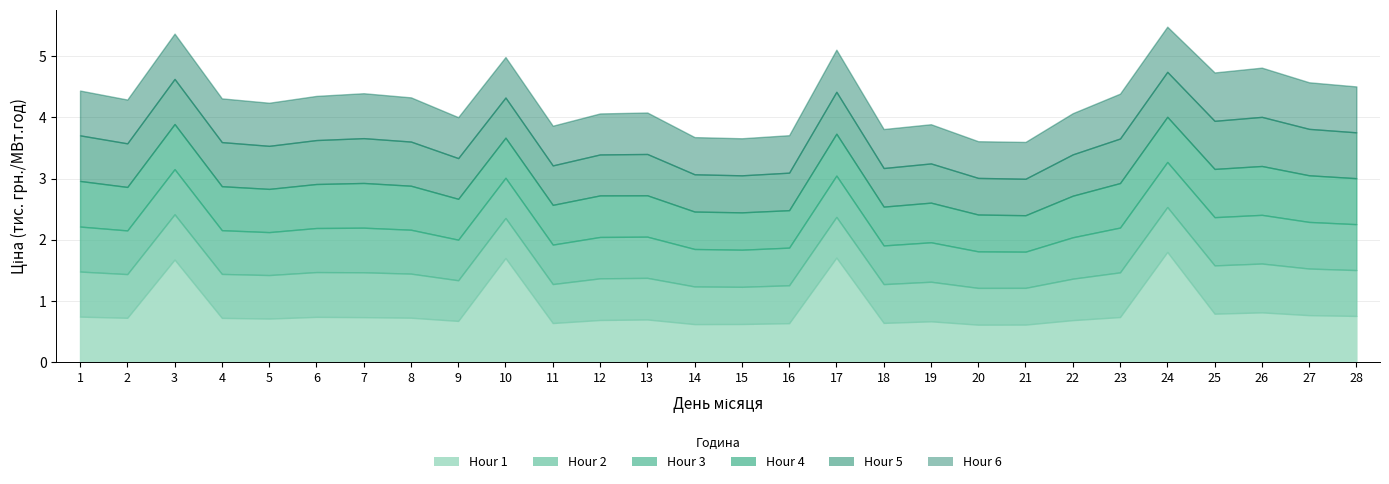

Rank the series by their maximum value, from highest to lowest.

Hour 1, Hour 6, Hour 5, Hour 4, Hour 2, Hour 3